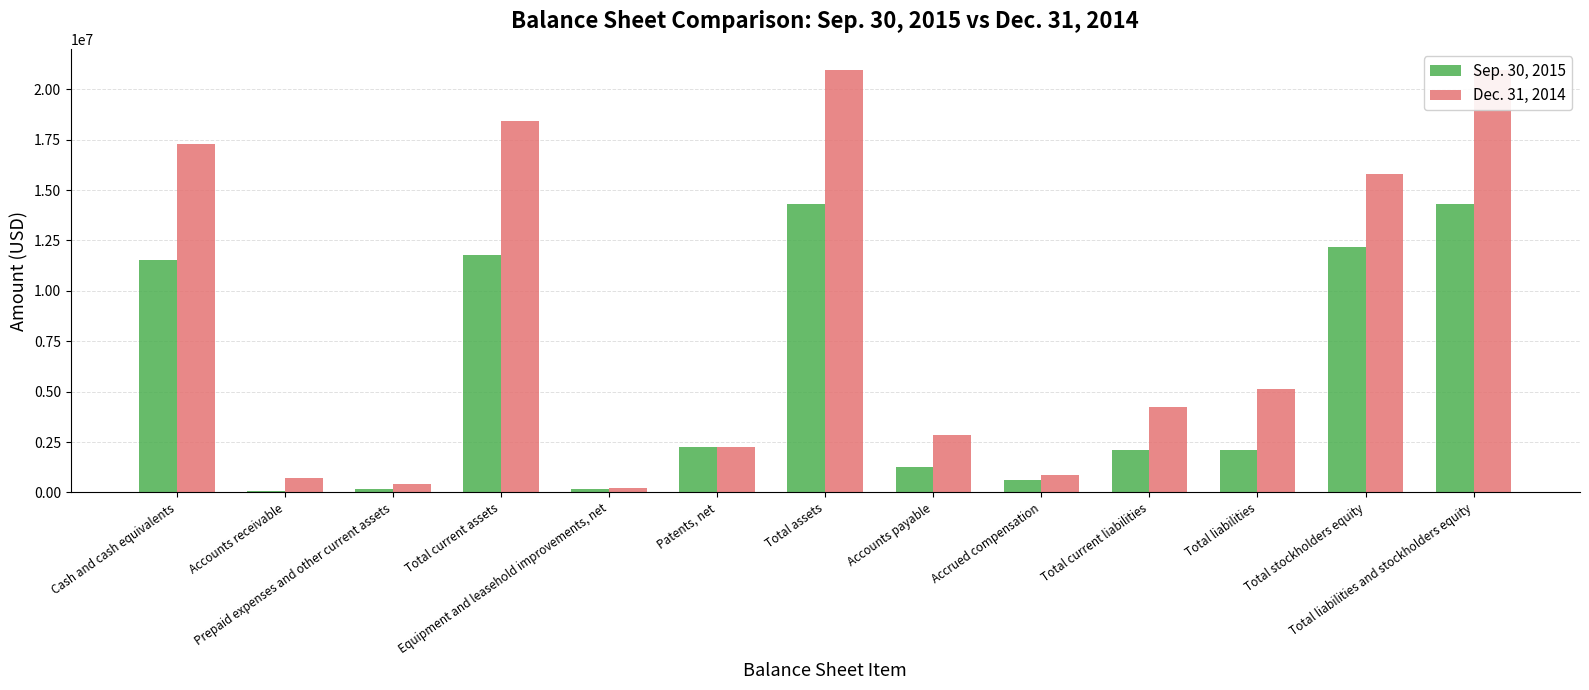

Is the value of Sep. 30, 2015 at Cash and cash equivalents greater than the value of Dec. 31, 2014 at Accounts payable?

Yes